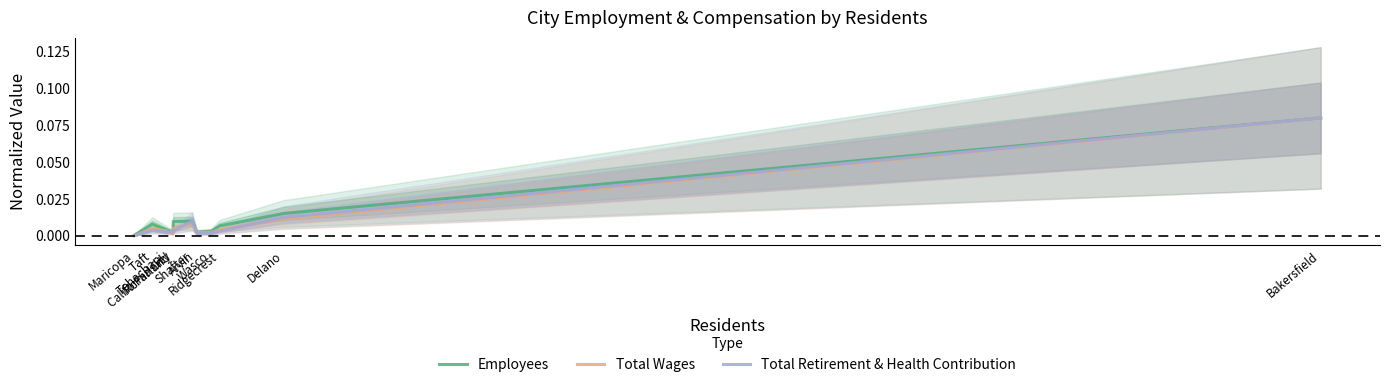

Is it true that Total Wages equals 0.0 at McFarland?

True